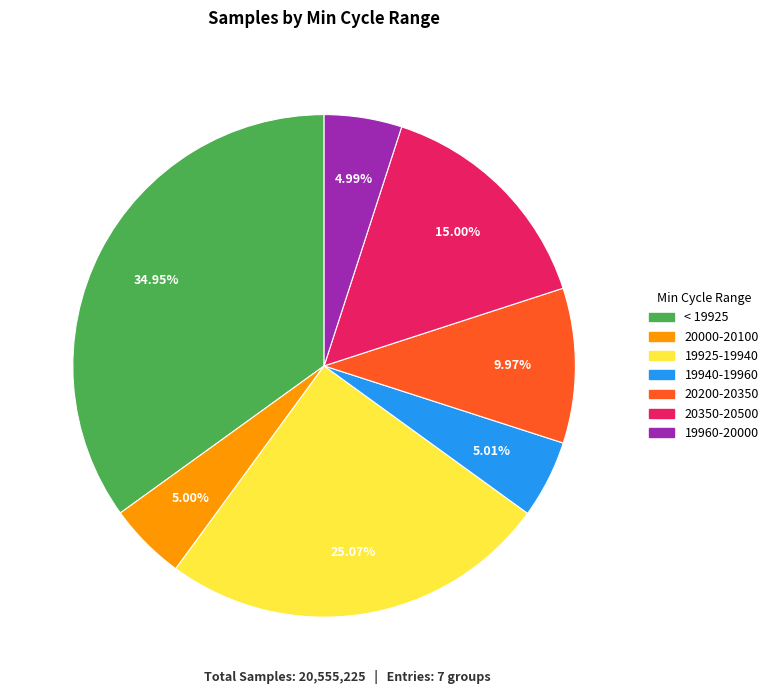

Is there any slice that represents more than half of the pie?

No